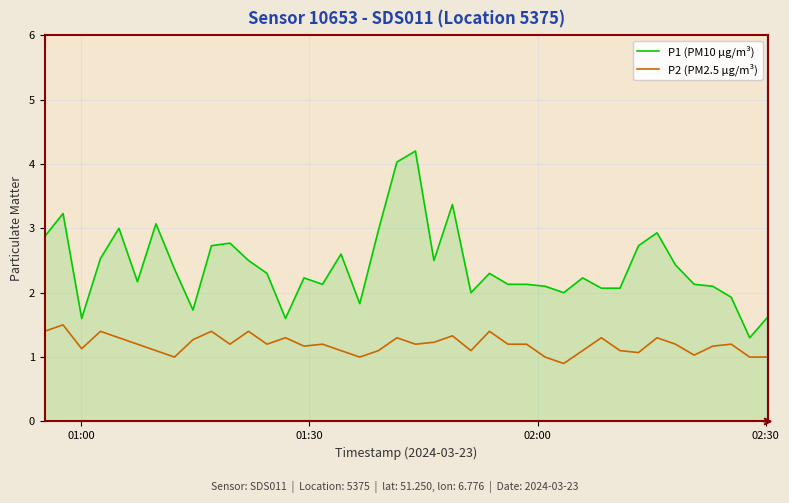

Which series has the largest total across all categories?

P1 (PM10 µg/m³)